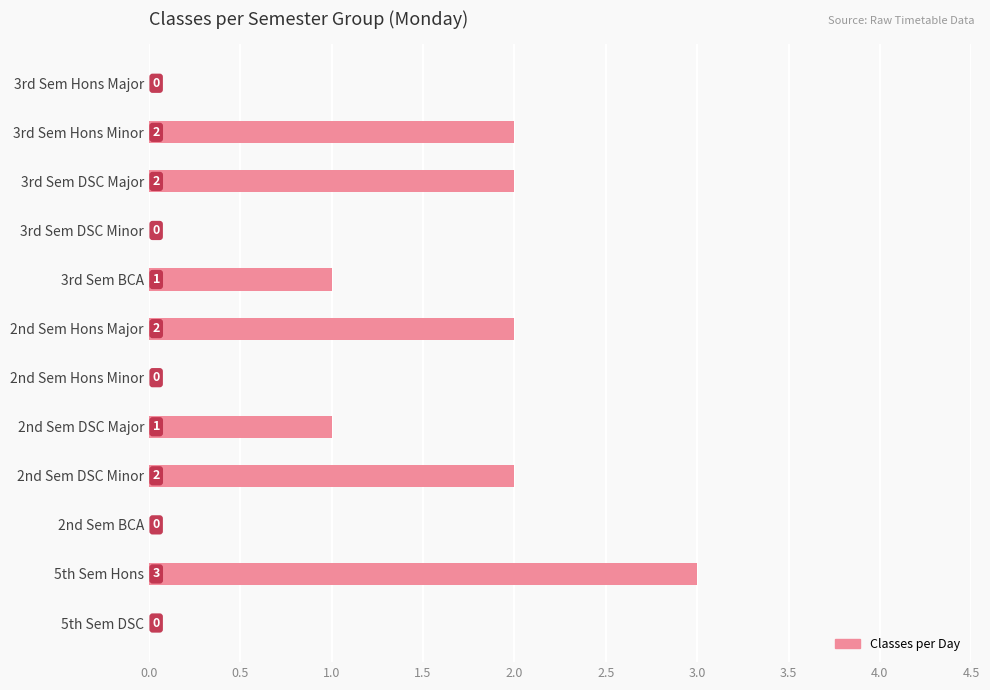

What is the ratio of the value at 2nd Sem DSC Major to the value at 3rd Sem BCA?

1.0